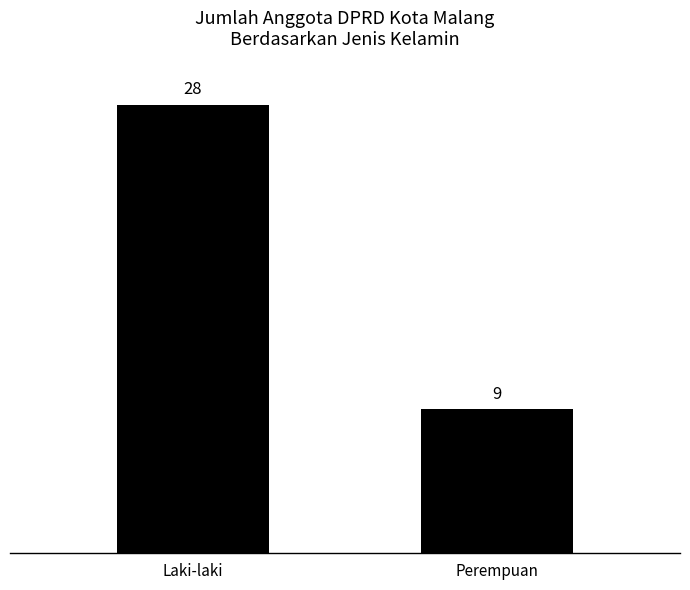

Does the chart contain any negative values?

No